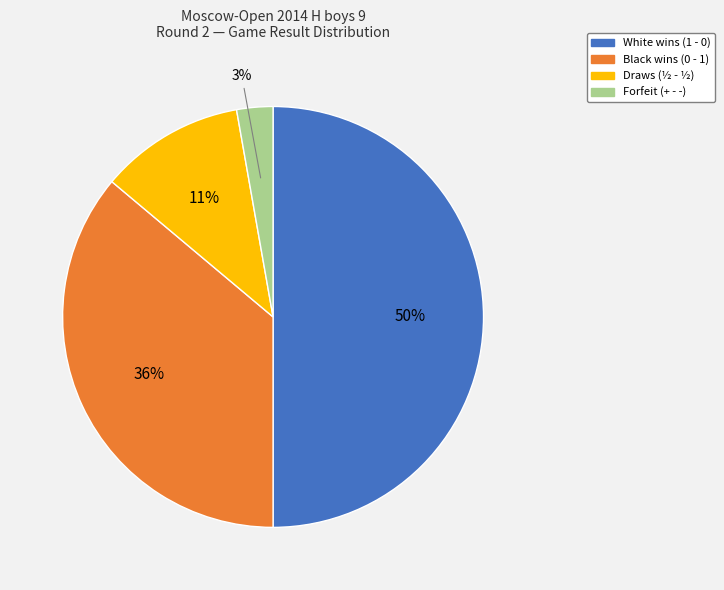

To the nearest percent, what is the average slice percentage?

25%